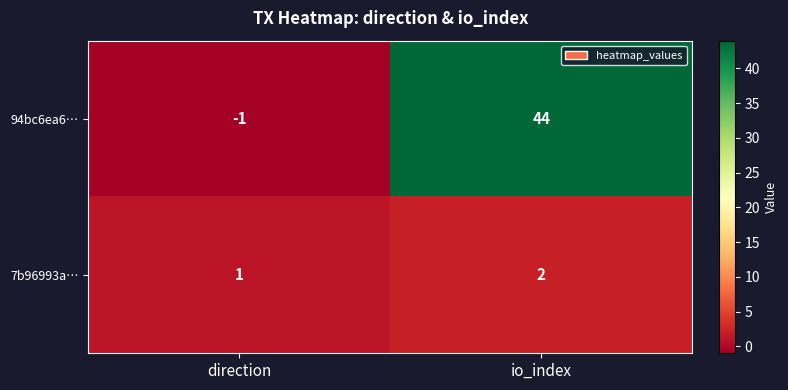

Is it true that 7b96993a… equals 2 at io_index?

True